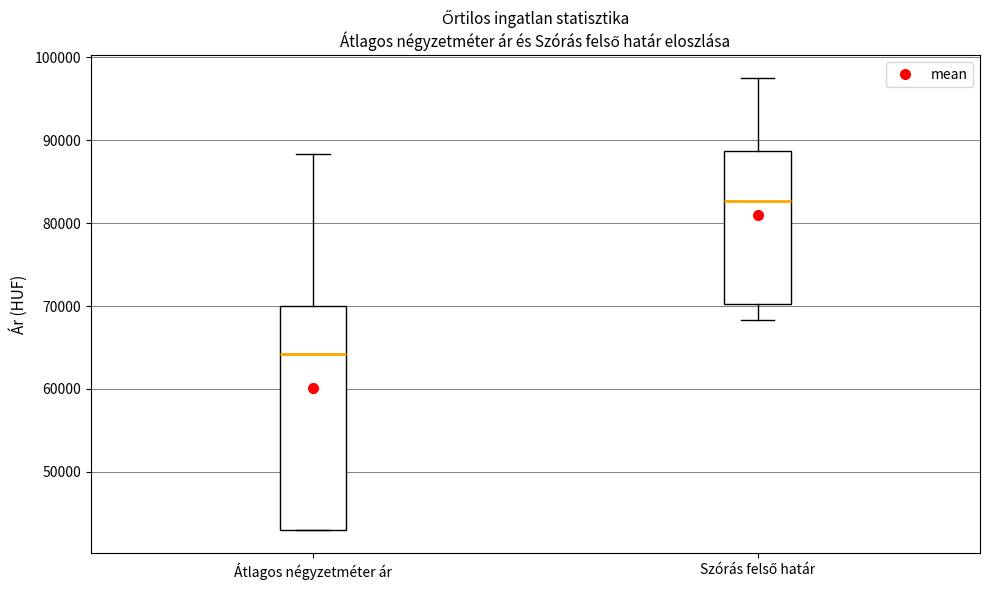

Which box's median line is the highest?

Szórás felső határ